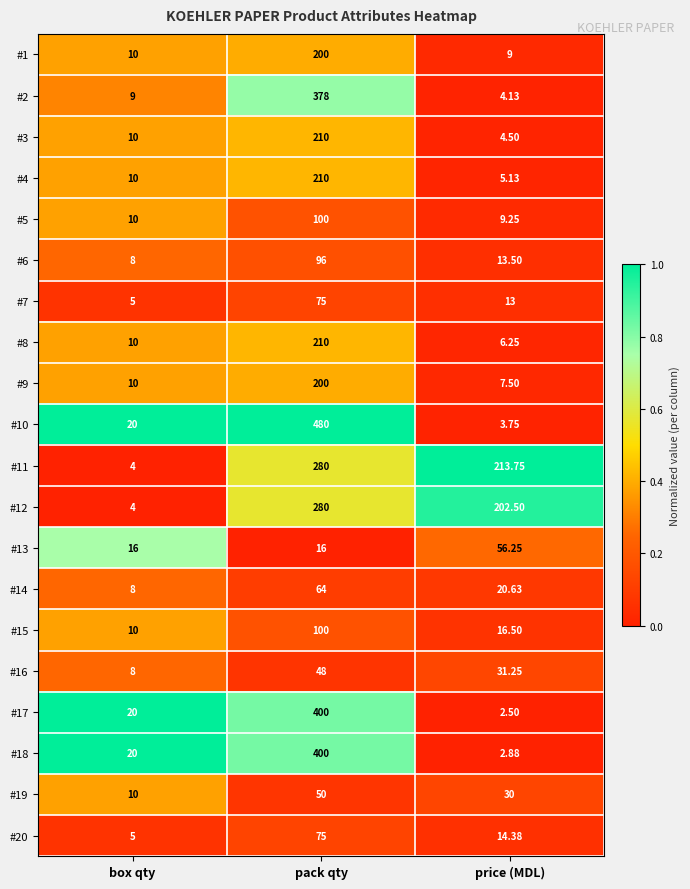

At which category is the sum across all series the highest?

pack qty